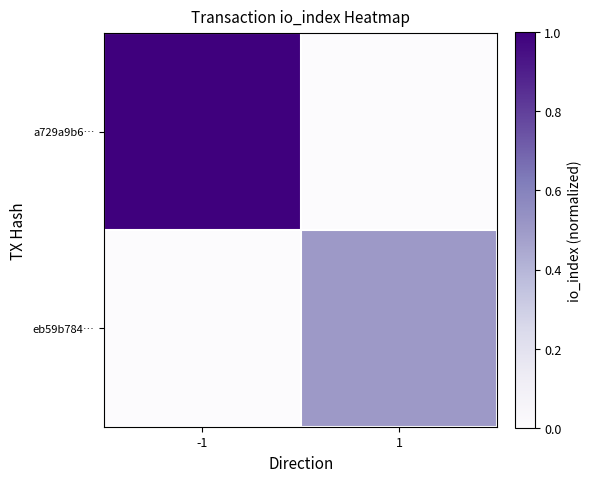

List the series in order of their peak value, lowest first.

eb59b784…, a729a9b6…